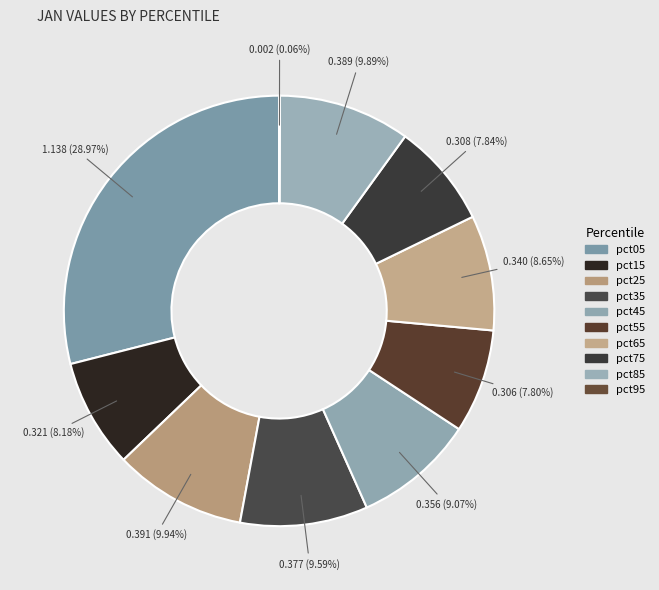

Combined, do pct35 and pct75 account for over 50%?

No